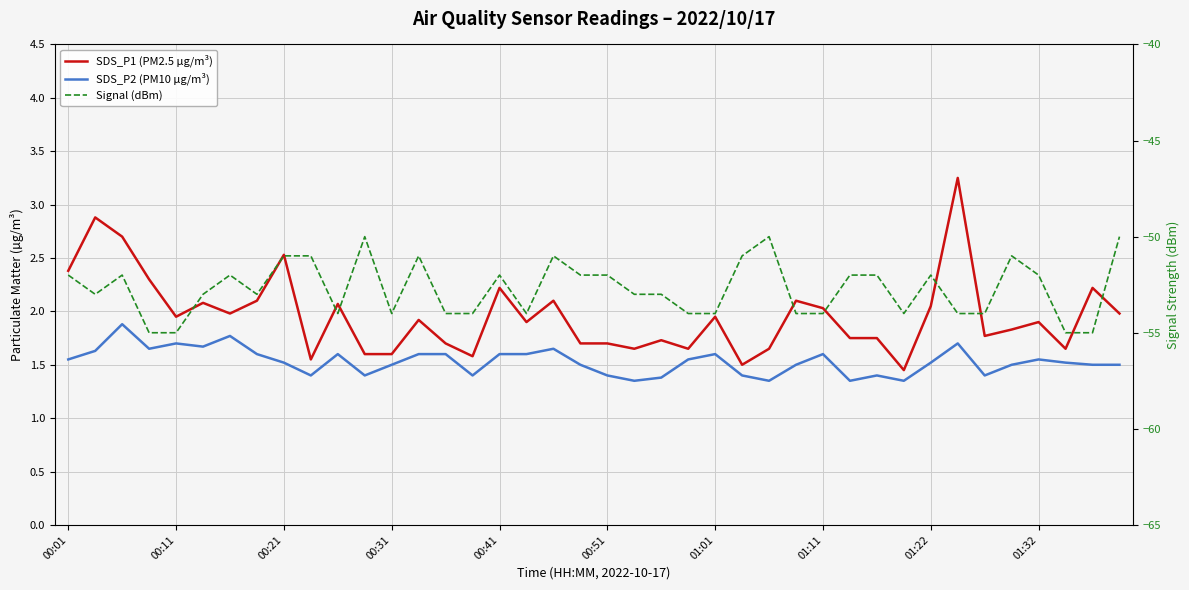

The value of SDS_P2 (PM10 µg/m³) at 26 is 1.8. True or false?

False